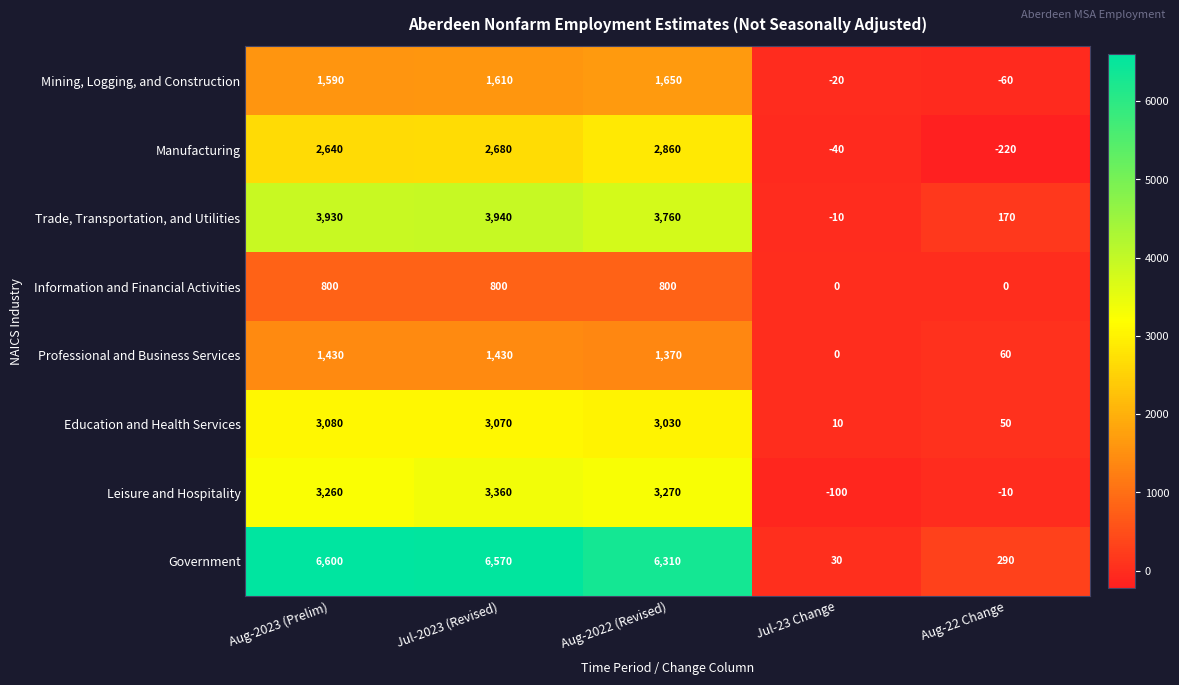

What is the difference between the highest and lowest values at Aug-2022 (Revised)?

5510